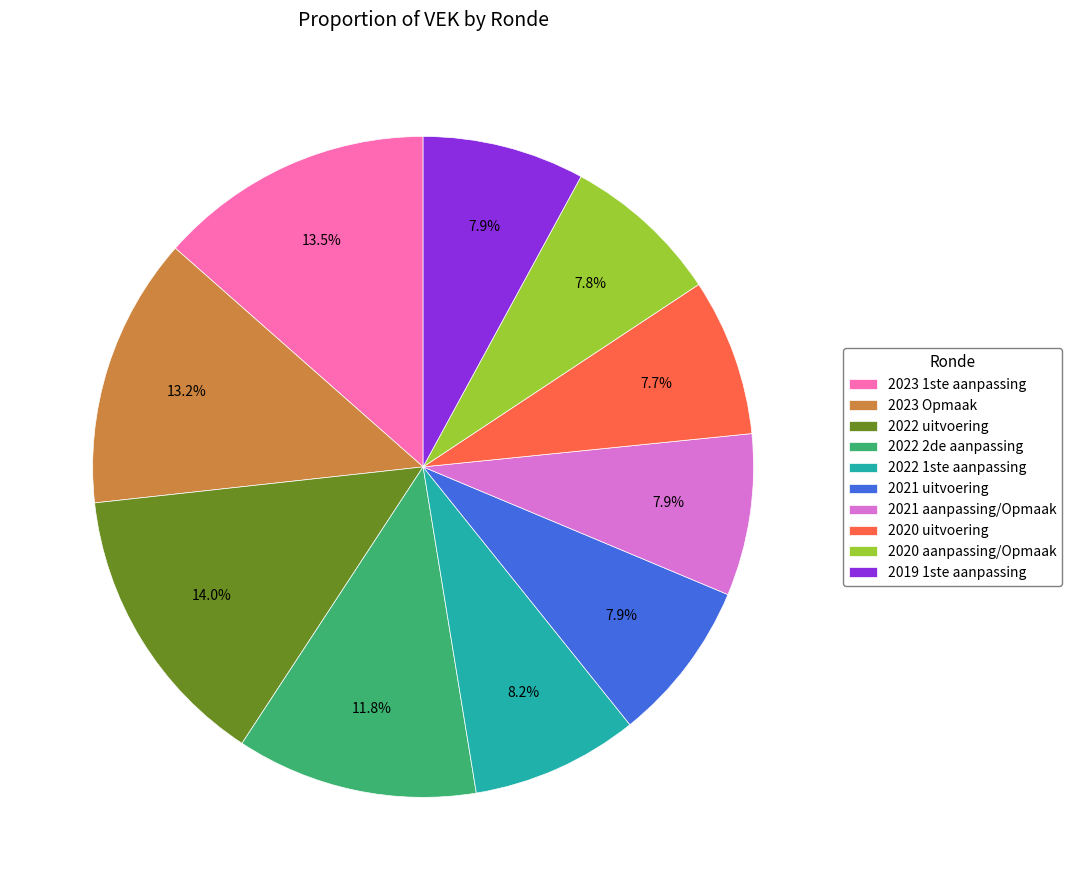

To the nearest percent, what is the difference between the largest and smallest slice percentages?

6%